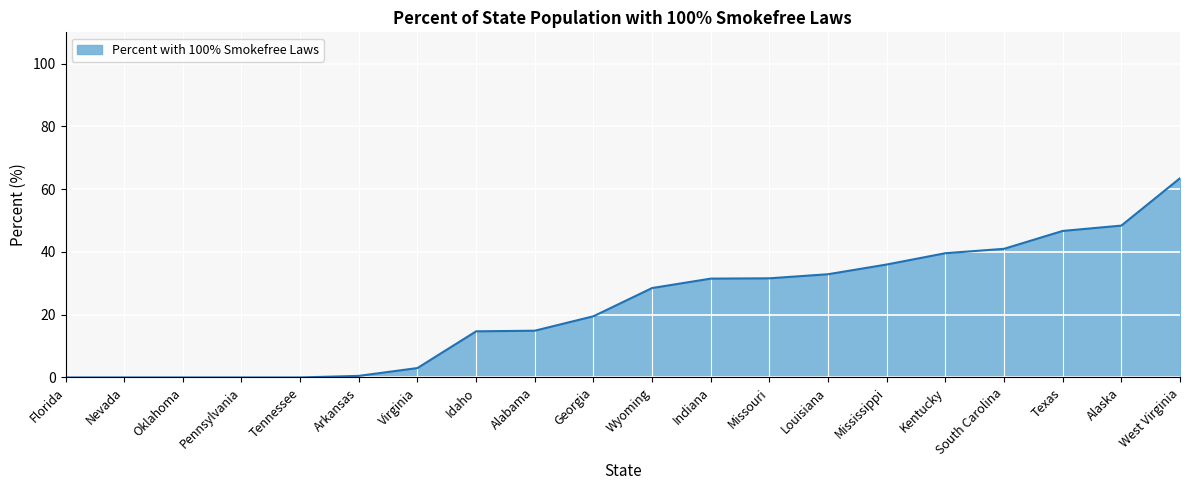

How many categories are shown in the chart?

20